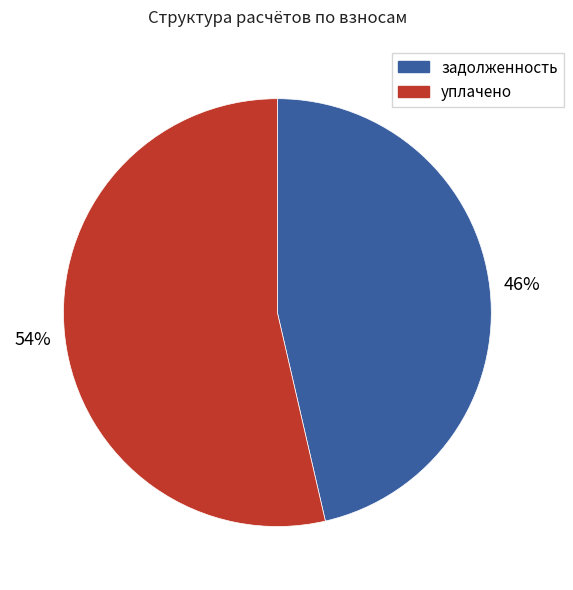

Is there a majority slice in this chart?

Yes